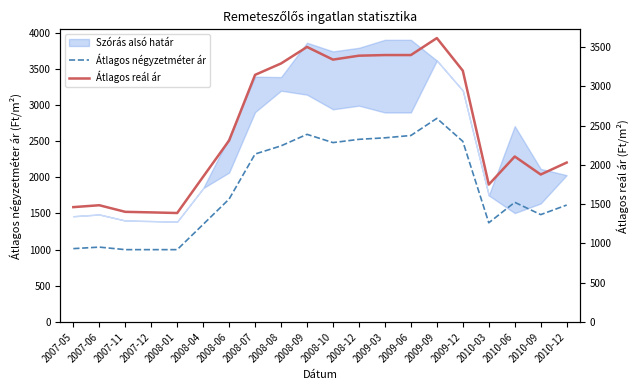

Which series has the largest total across all categories?

Átlagos reál ár